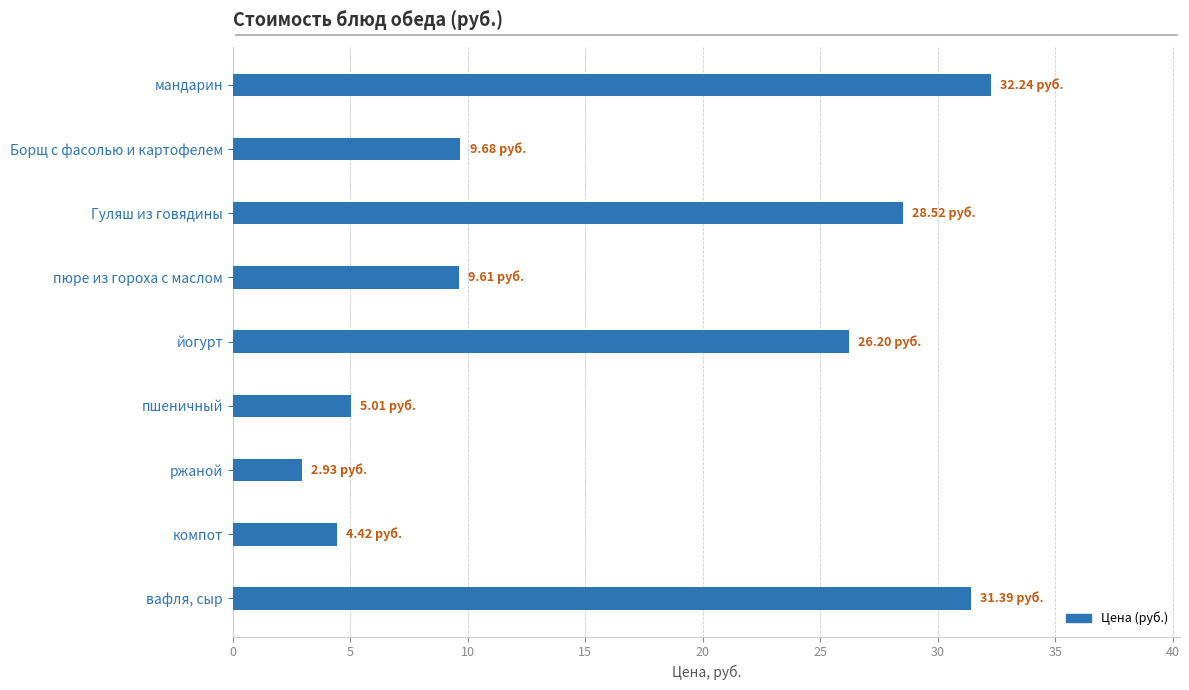

What is the label of the 7th bar from the top?

ржаной